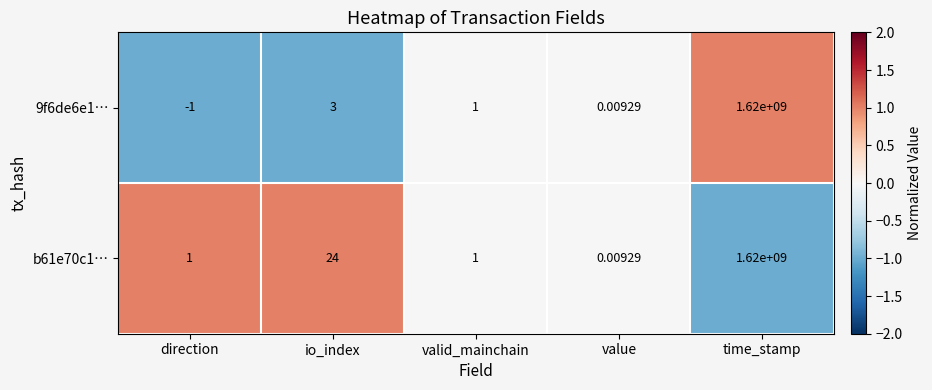

At which label does 9f6de6e1… reach its peak?

time_stamp